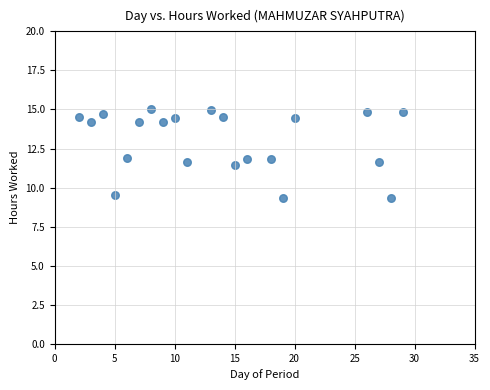

What is the range of X values (max minus min)?

27.0